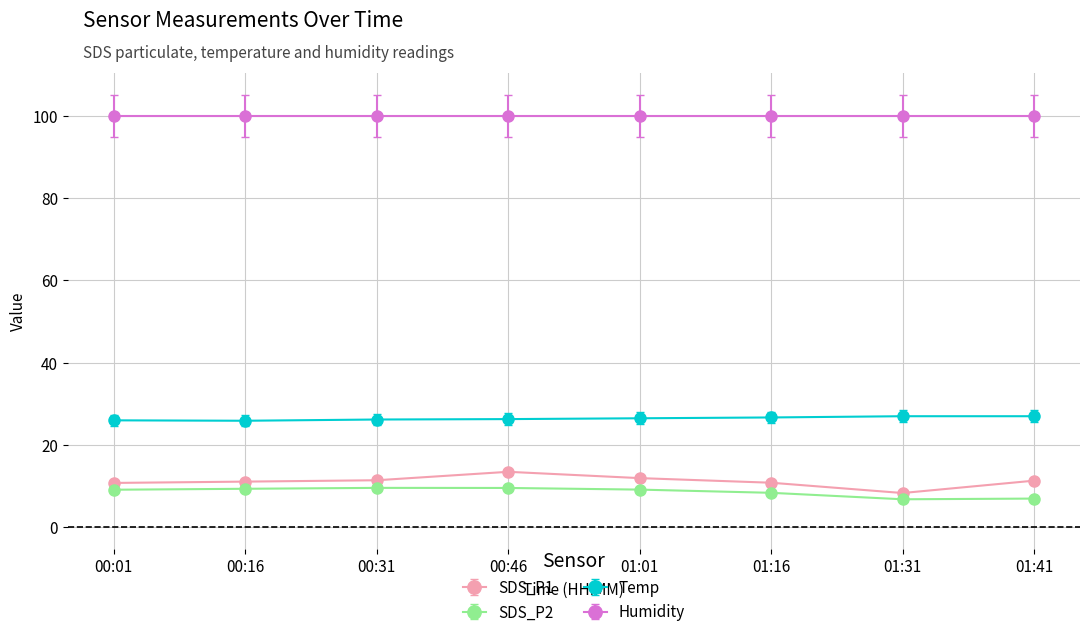

True or false: SDS_P2 has more than 0 interior local peaks.

True